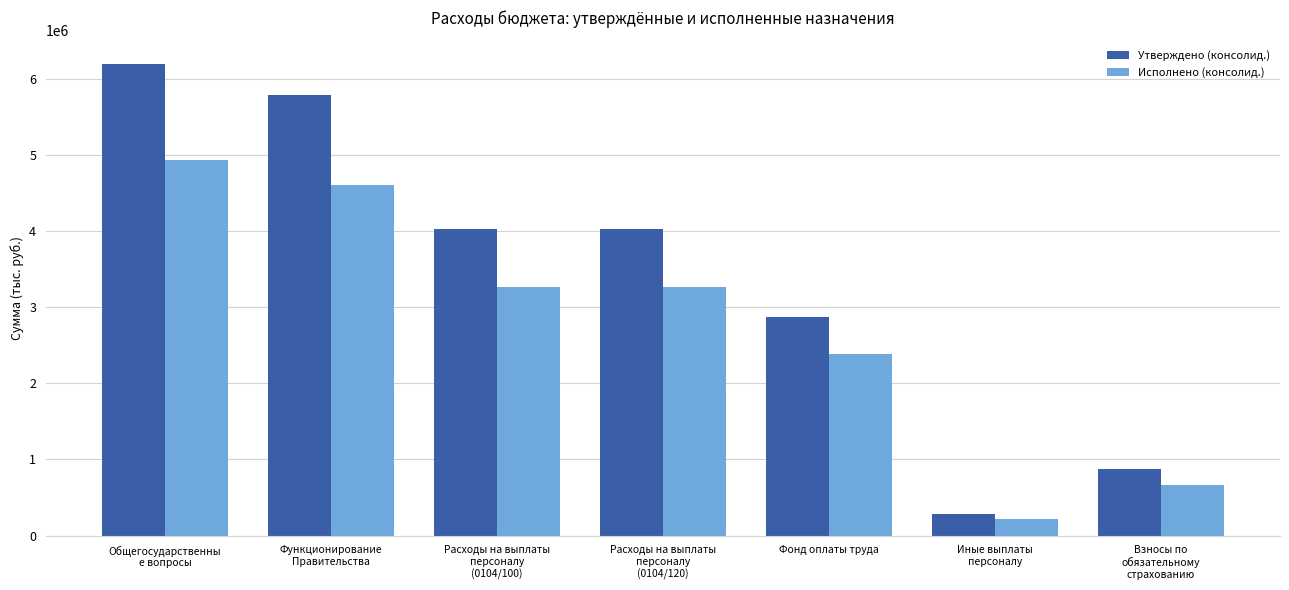

What is the highest value of the Исполнено (консолид.) series?

4930558.8